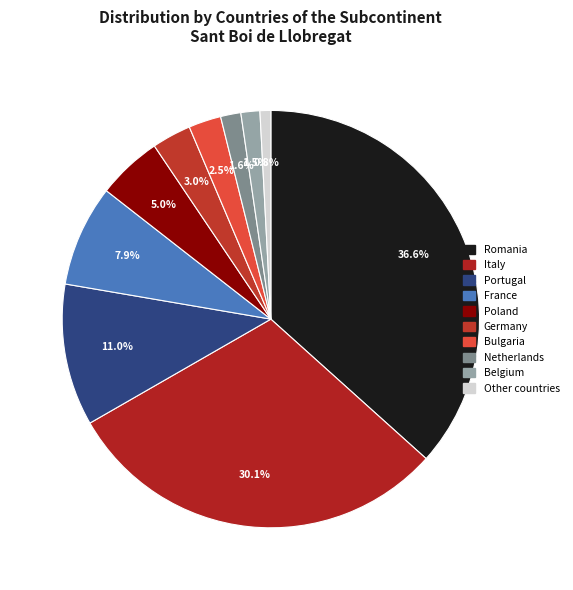

What percentage is the Romania slice, to the nearest percent?

37%